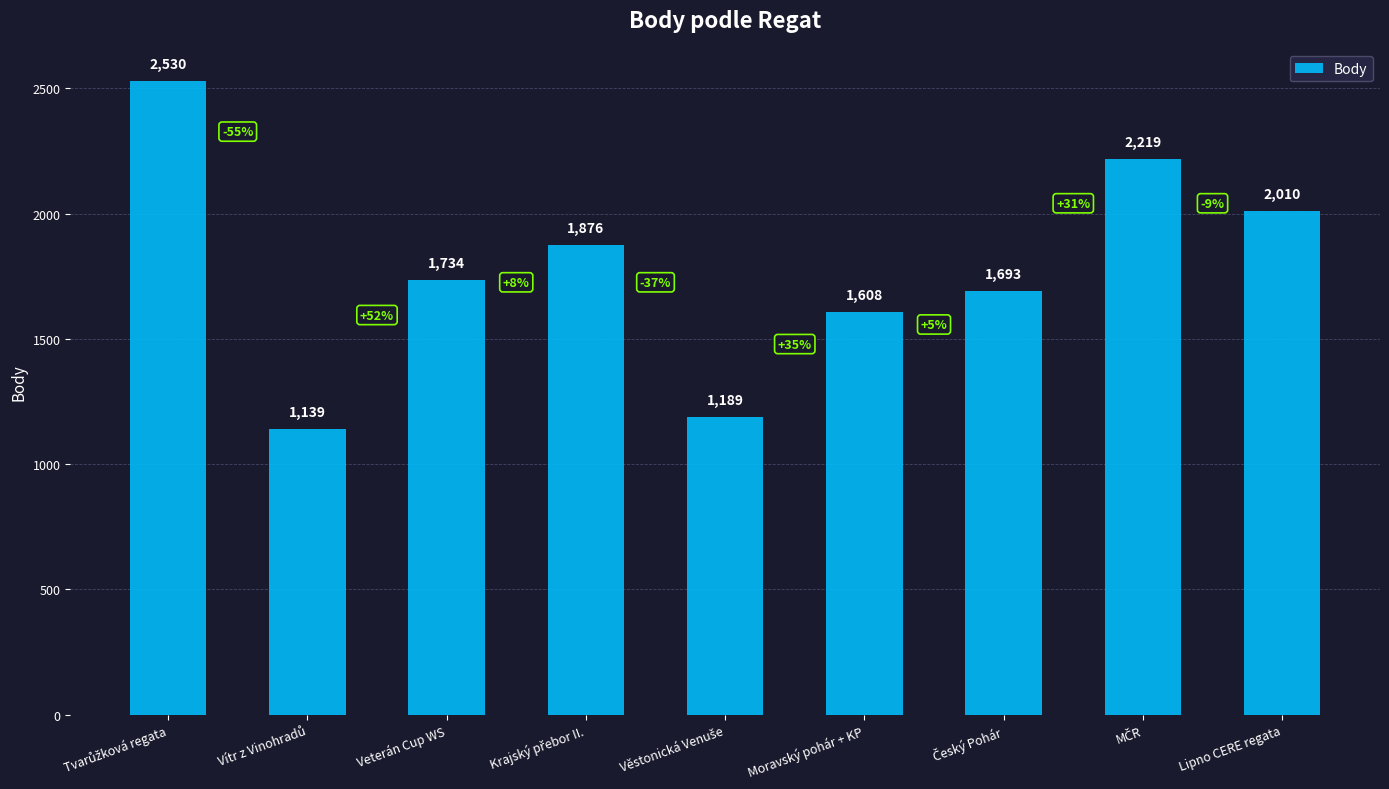

What is the average value?

1778